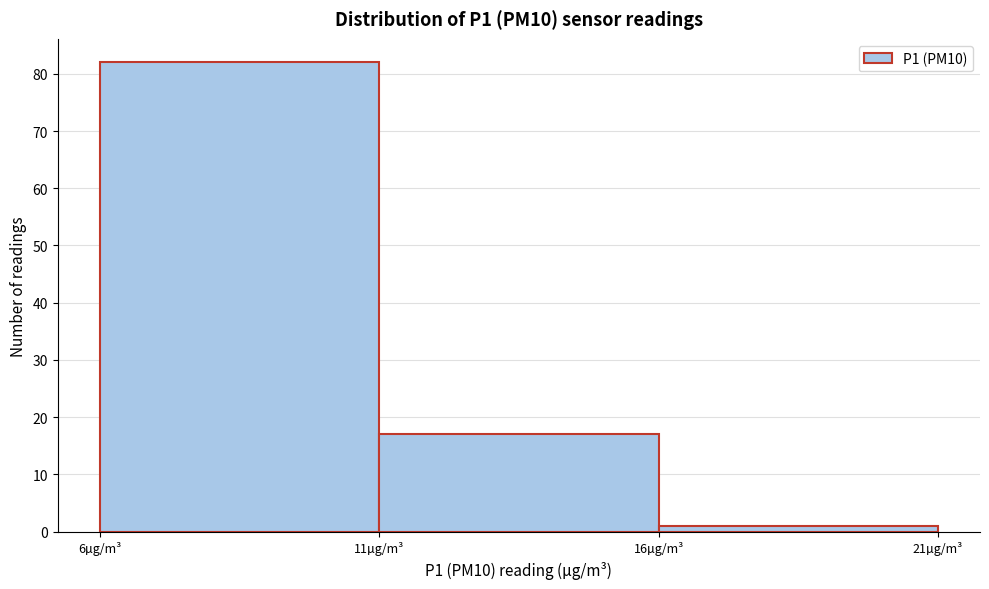

Which range on the x-axis has the tallest bar?

6 to 11